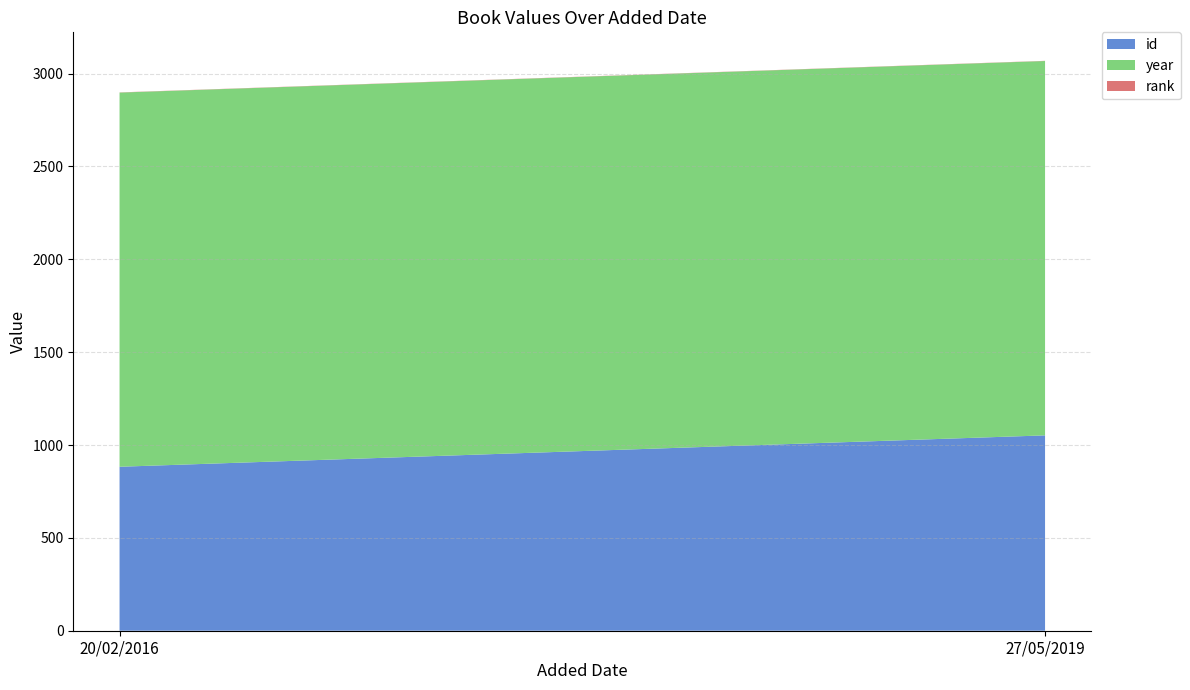

Reading right to left, extract all data points from this chart.

id: 27/05/2019=1052	20/02/2016=883
year: 27/05/2019=2016	20/02/2016=2015
rank: 27/05/2019=1	20/02/2016=1